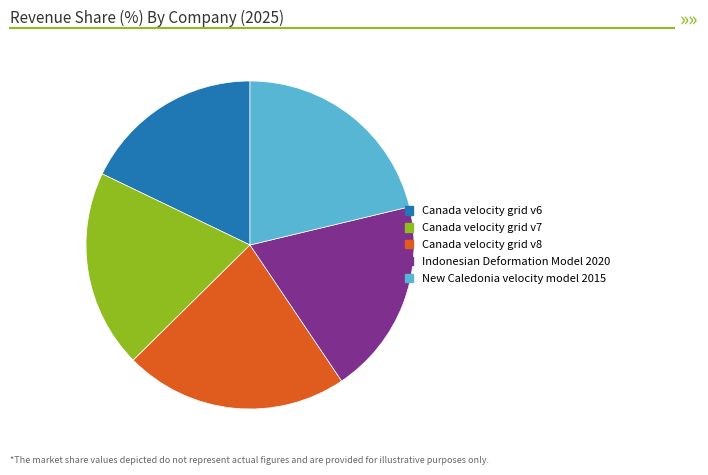

Is Canada velocity grid v7 the majority of the pie?

No